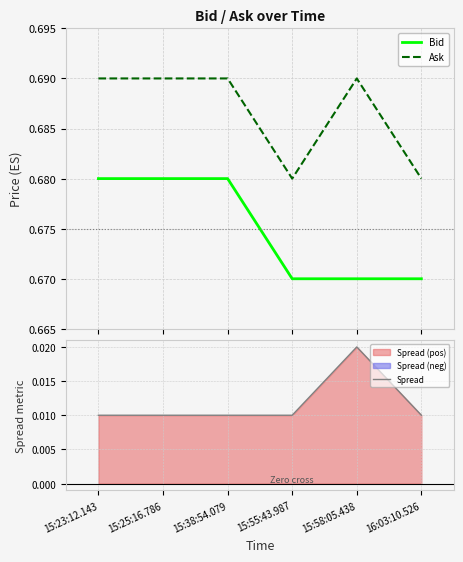

What is the label of the 5th point from the right?

15:25:16.786